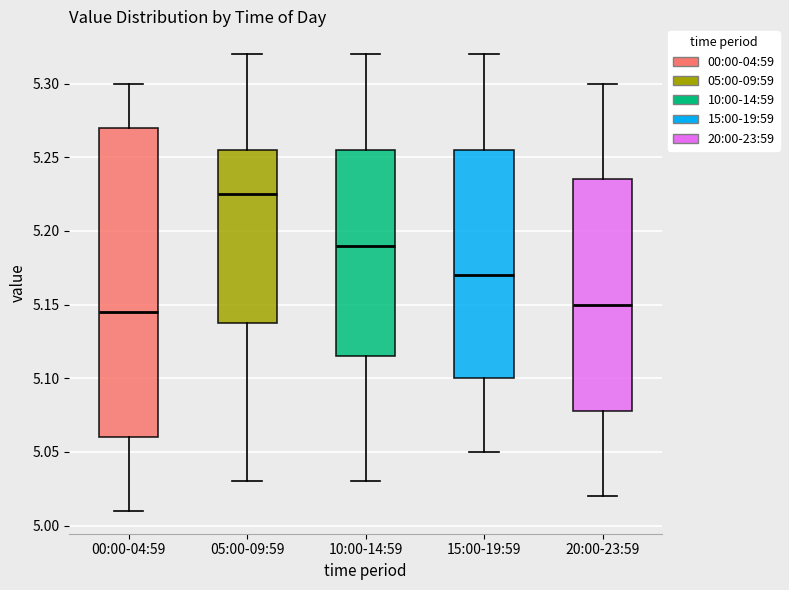

Which box has the lowest median line?

00:00-04:59